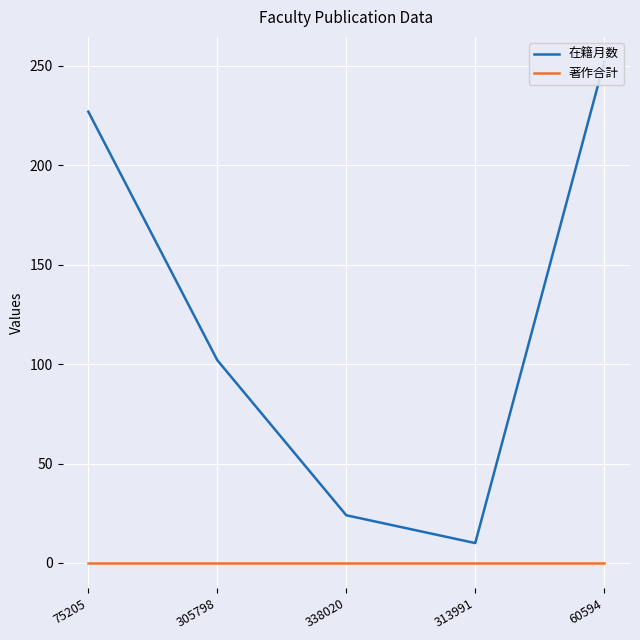

Rank the categories by 在籍月数 value from highest to lowest.

60594, 75205, 305798, 338020, 313991